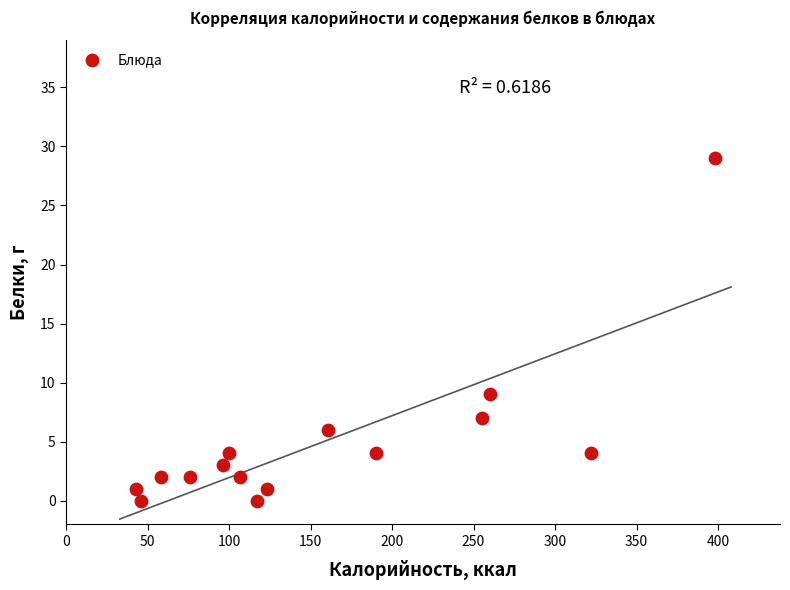

What Y value in the scatter plot is closest to 14?

9